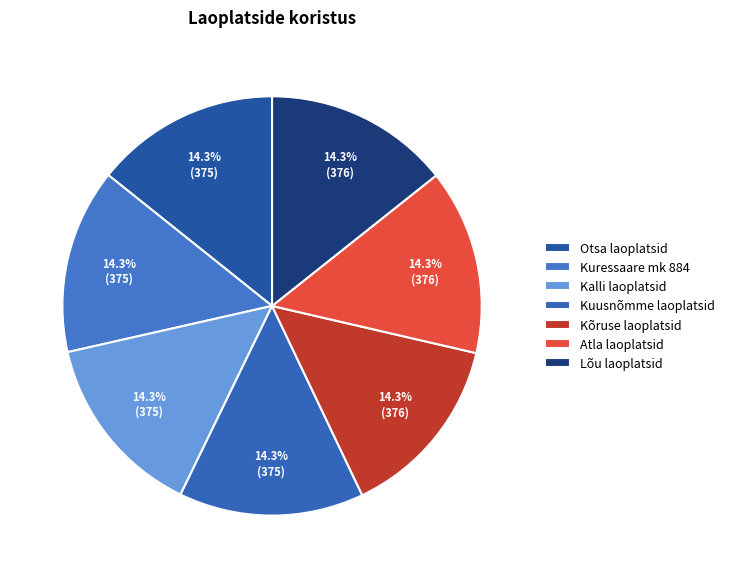

What percentage is the Kalli laoplatsid slice, to the nearest percent?

14%